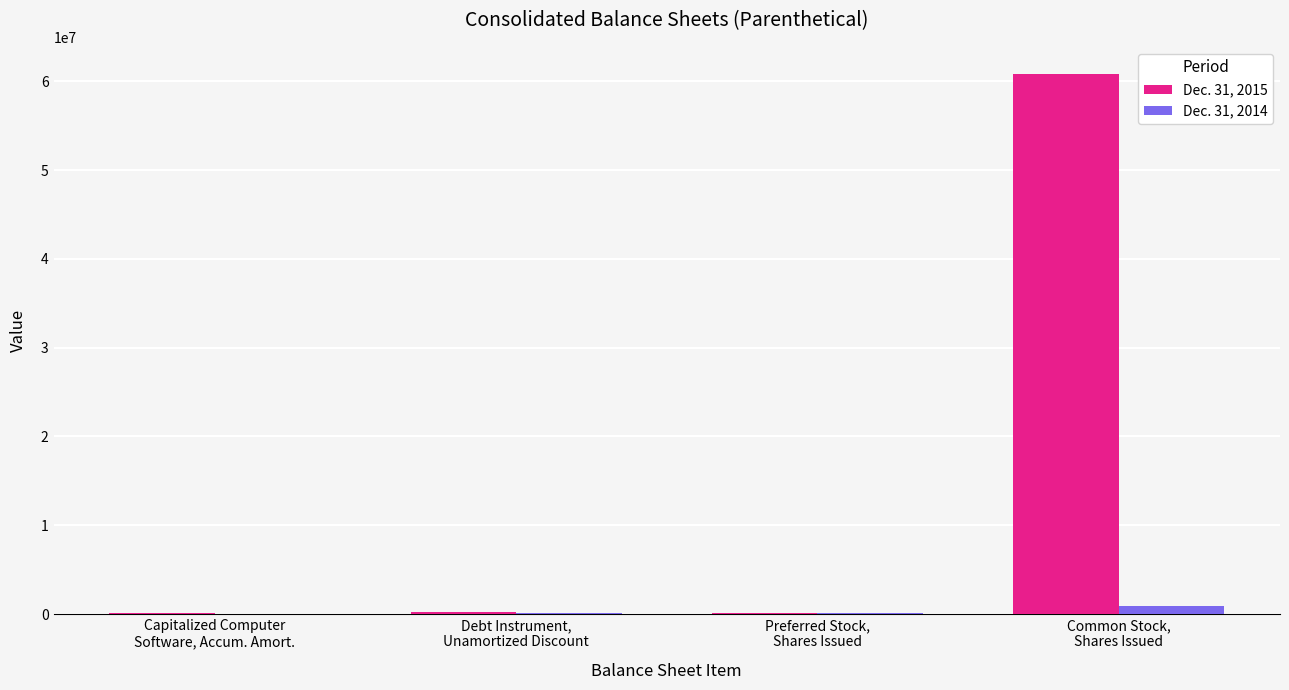

Which series has the largest total across all categories?

Dec. 31, 2015